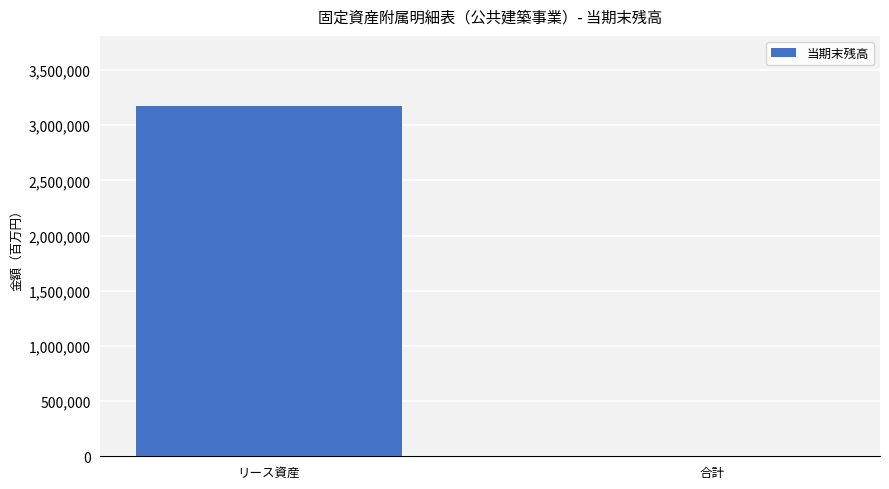

What is the average value?

1587600